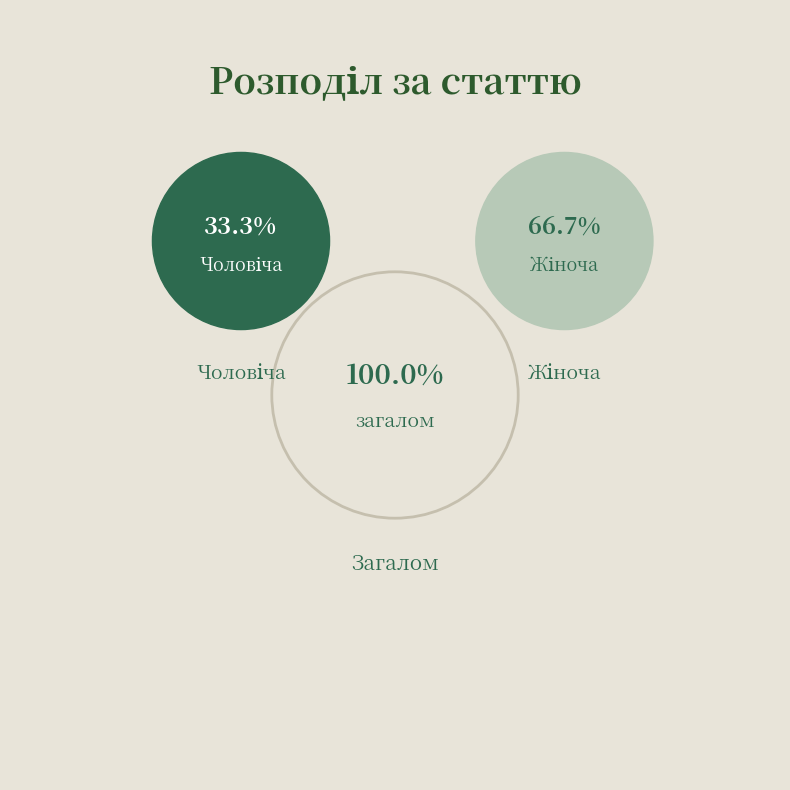

Which category has the smallest portion of the pie?

Чоловіча